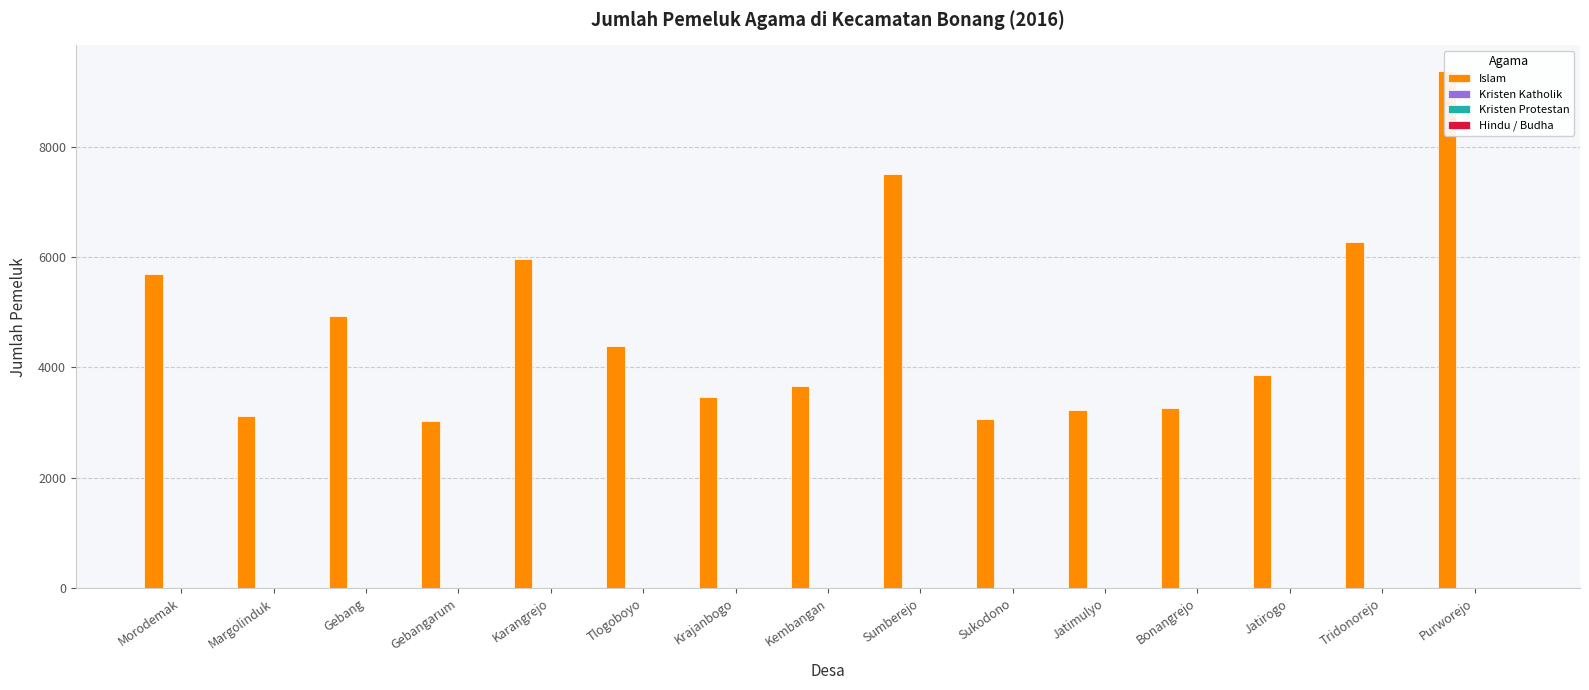

At which label is Hindu / Budha closest to 0?

Morodemak